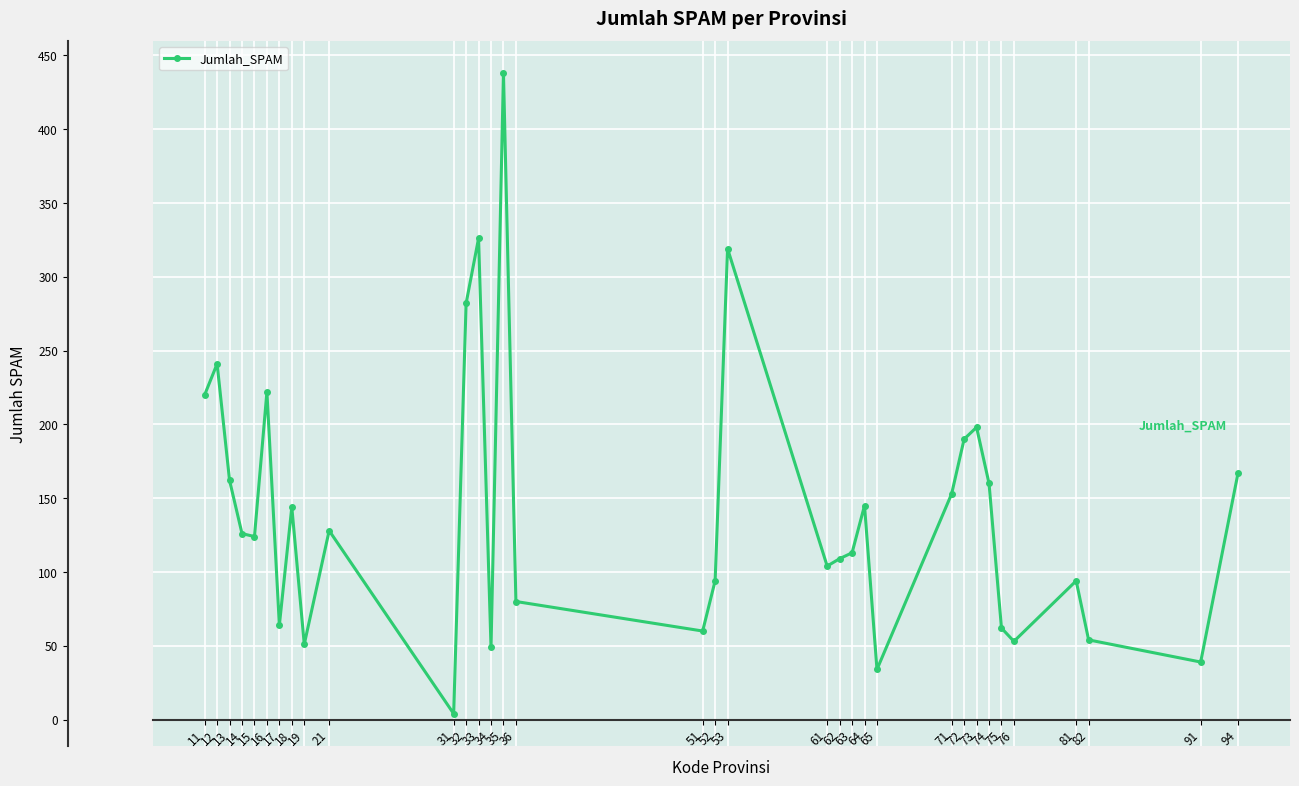

What is the value of the 28th point from the left?

160